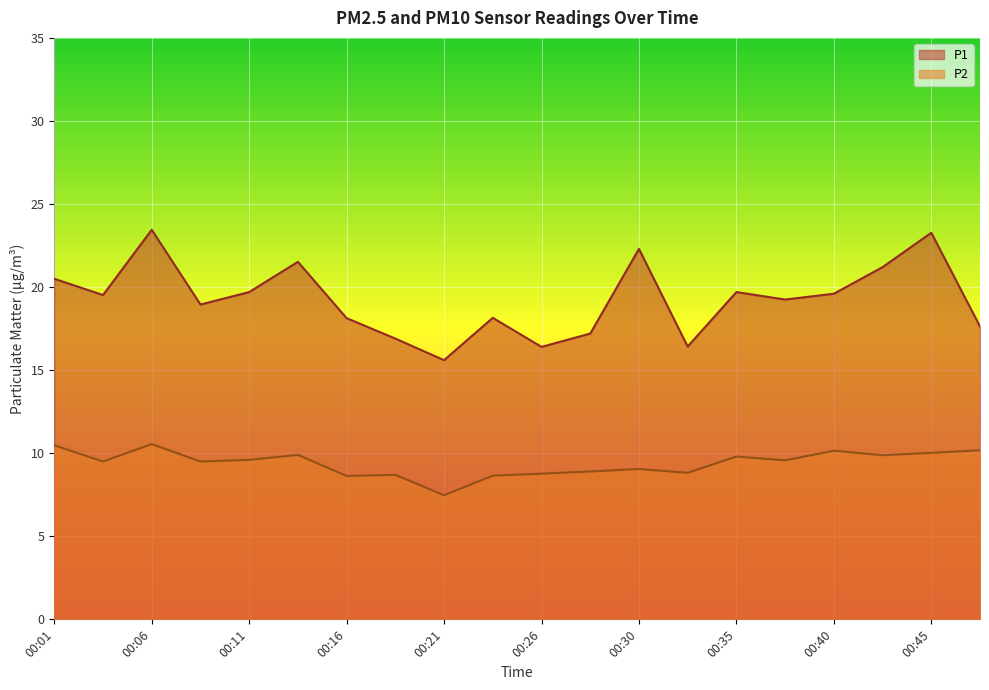

Which category has the highest value across all series?

00:06